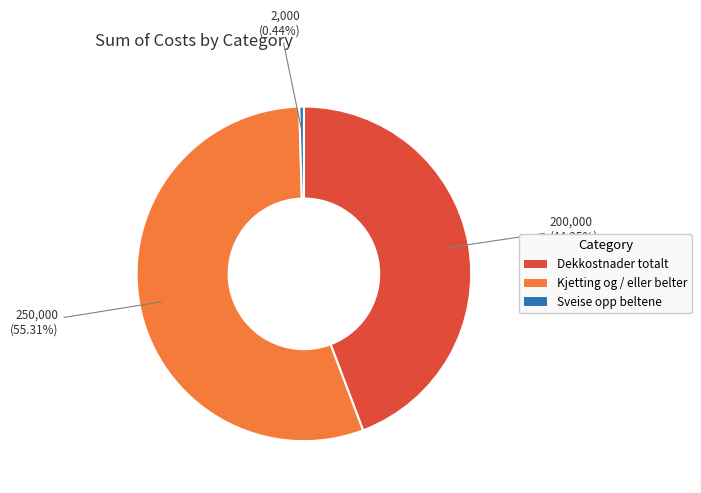

Rank the categories by value from lowest to highest.

Sveise opp beltene, Dekkostnader totalt, Kjetting og / eller belter